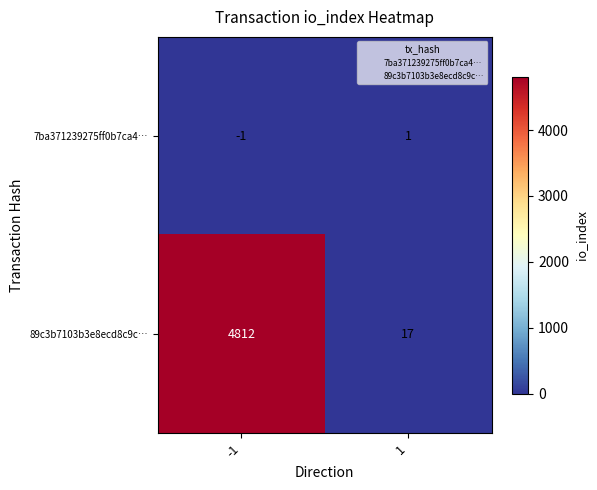

Which category has the lowest value across all series?

-1